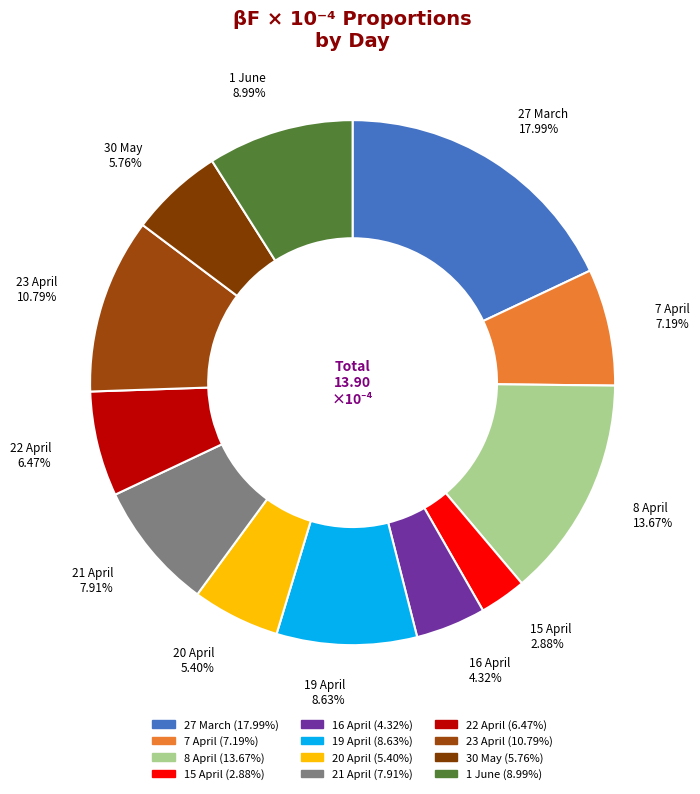

Which slice is the largest?

27 March